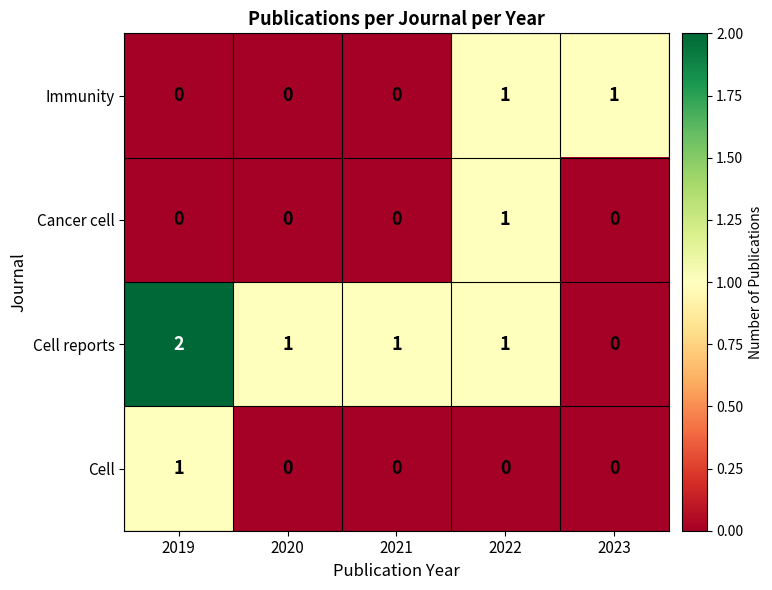

What is the total value across all series at 2020?

1